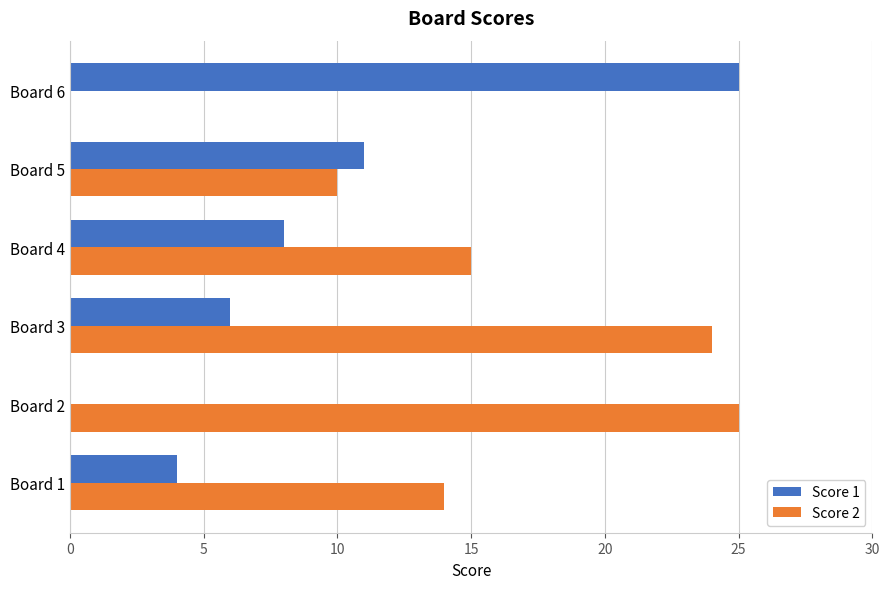

Is it true that Score 2 equals 0 at Board 6?

True